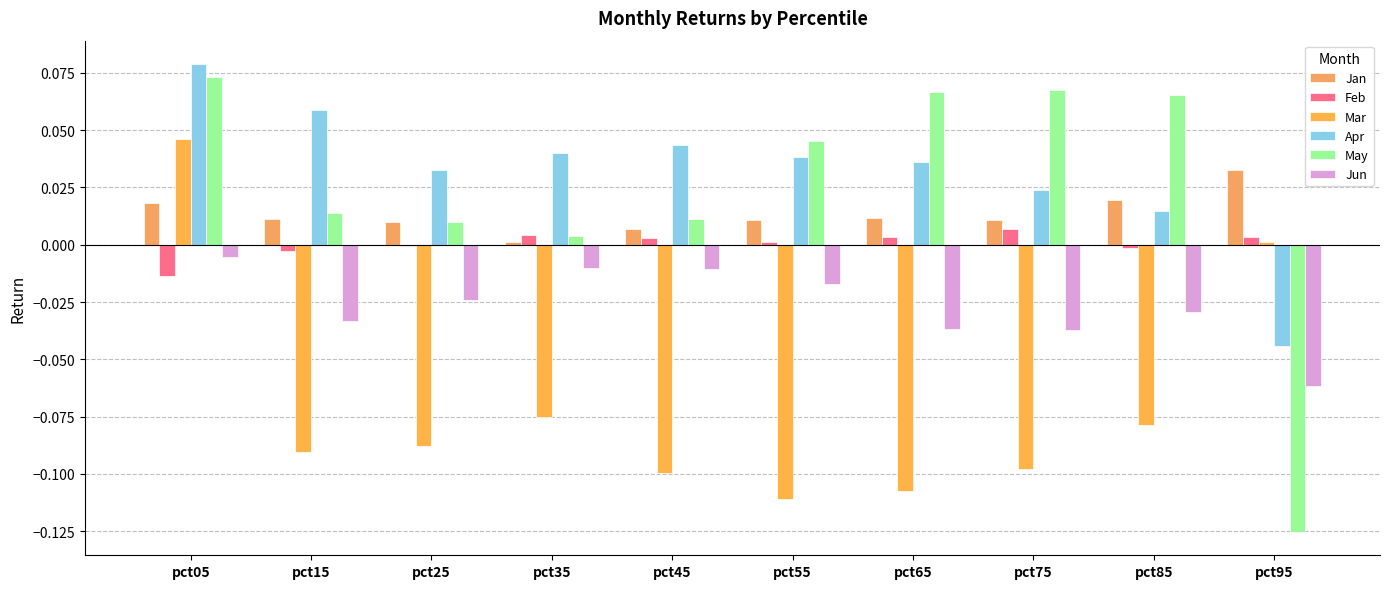

Reading left to right, extract all data points from this chart.

Jan: pct05=0.0	pct15=0.0	pct25=0.0	pct35=0.0	pct45=0.0	pct55=0.0	pct65=0.0	pct75=0.0	pct85=0.0	pct95=0.0
Feb: pct05=-0.0	pct15=-0.0	pct25=-0.0	pct35=0.0	pct45=0.0	pct55=0.0	pct65=0.0	pct75=0.0	pct85=-0.0	pct95=0.0
Mar: pct05=0.0	pct15=-0.1	pct25=-0.1	pct35=-0.1	pct45=-0.1	pct55=-0.1	pct65=-0.1	pct75=-0.1	pct85=-0.1	pct95=0.0
Apr: pct05=0.1	pct15=0.1	pct25=0.0	pct35=0.0	pct45=0.0	pct55=0.0	pct65=0.0	pct75=0.0	pct85=0.0	pct95=-0.0
May: pct05=0.1	pct15=0.0	pct25=0.0	pct35=0.0	pct45=0.0	pct55=0.0	pct65=0.1	pct75=0.1	pct85=0.1	pct95=-0.1
Jun: pct05=-0.0	pct15=-0.0	pct25=-0.0	pct35=-0.0	pct45=-0.0	pct55=-0.0	pct65=-0.0	pct75=-0.0	pct85=-0.0	pct95=-0.1